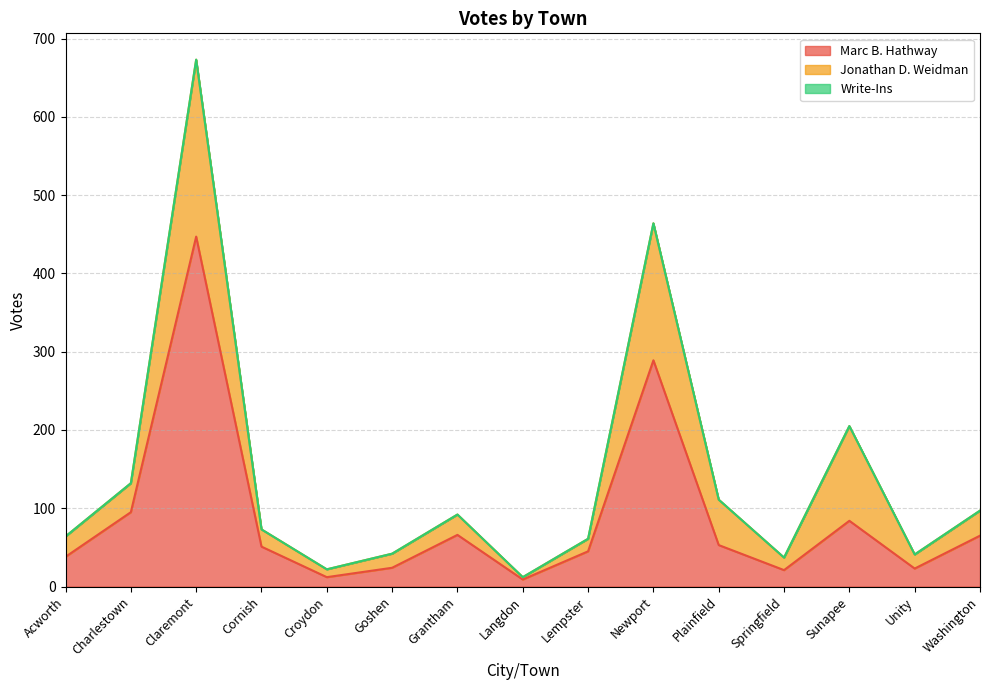

What is the highest value of the Marc B. Hathway series?

447